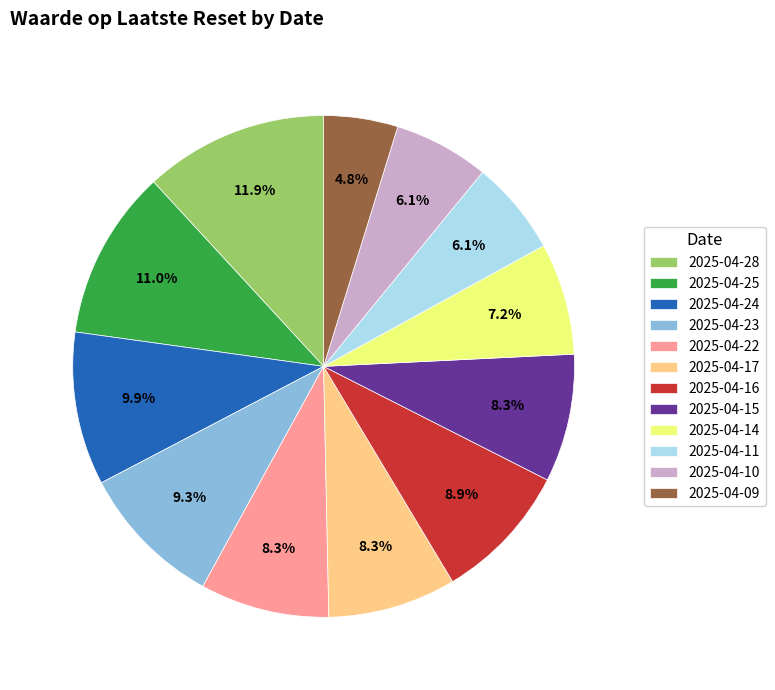

What percentage is NOT represented by 2025-04-11?

93.9%